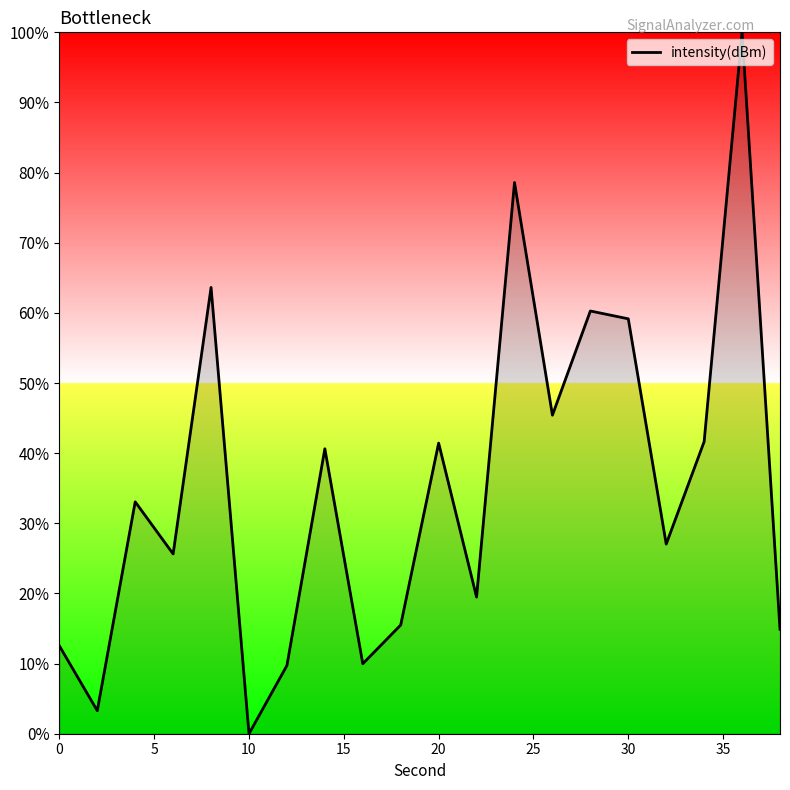

Does the chart display data point markers on the line(s)?

No